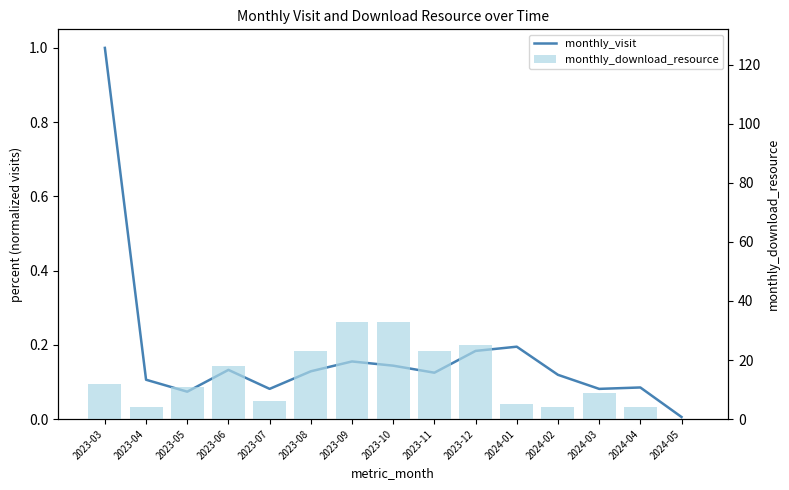

Which has a higher value, 2023-09 or 2023-07?

2023-09